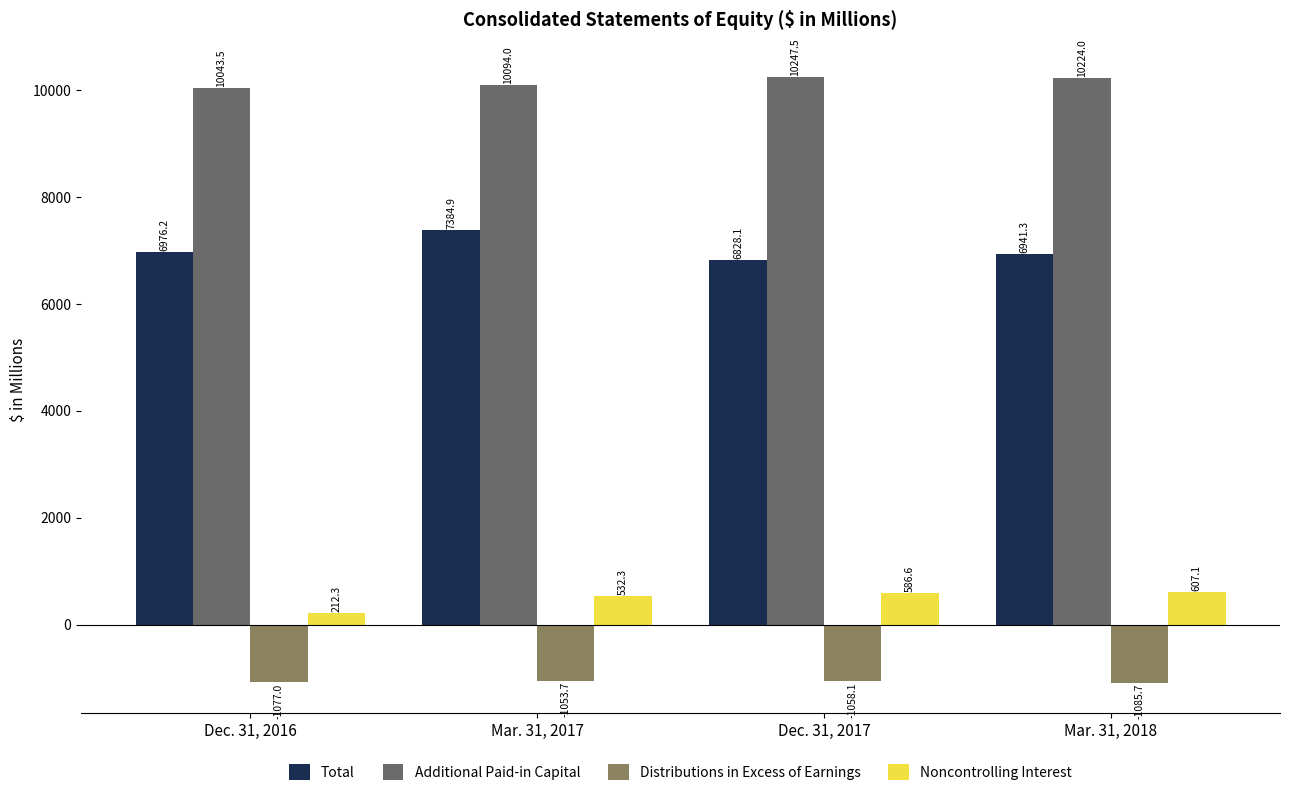

Count the number of categories in the chart.

4